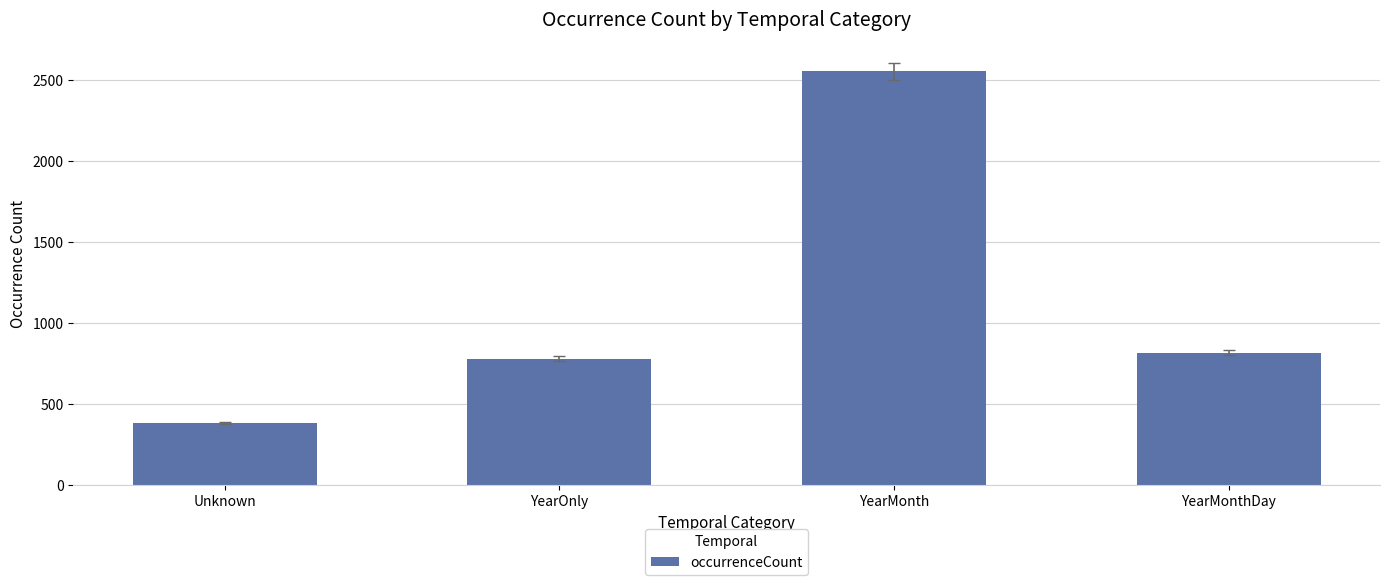

The chart shows a value of 2551 at YearMonth. True or false?

True